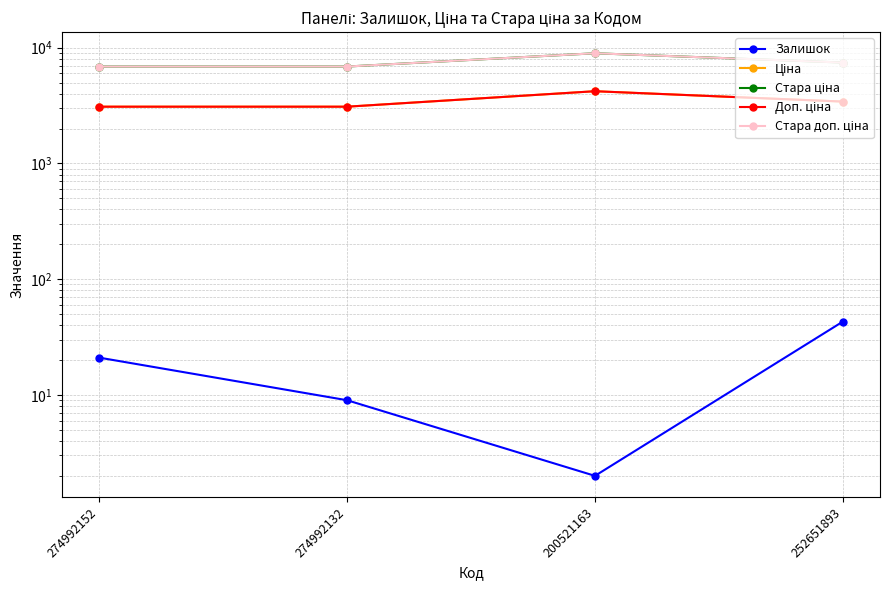

Which series has the largest range (max minus min)?

Стара ціна